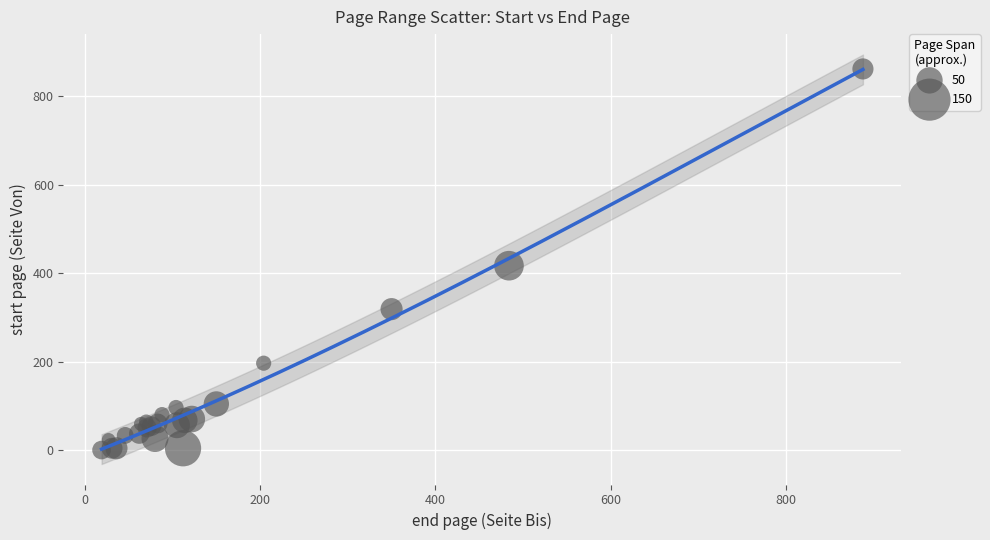

What Y value in the scatter plot is closest to 431?

417